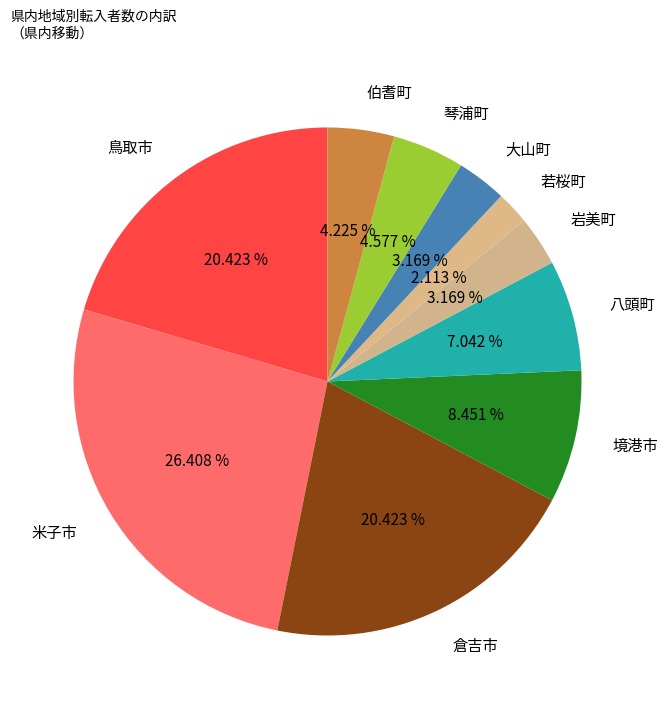

Is 境港市 the majority of the pie?

No